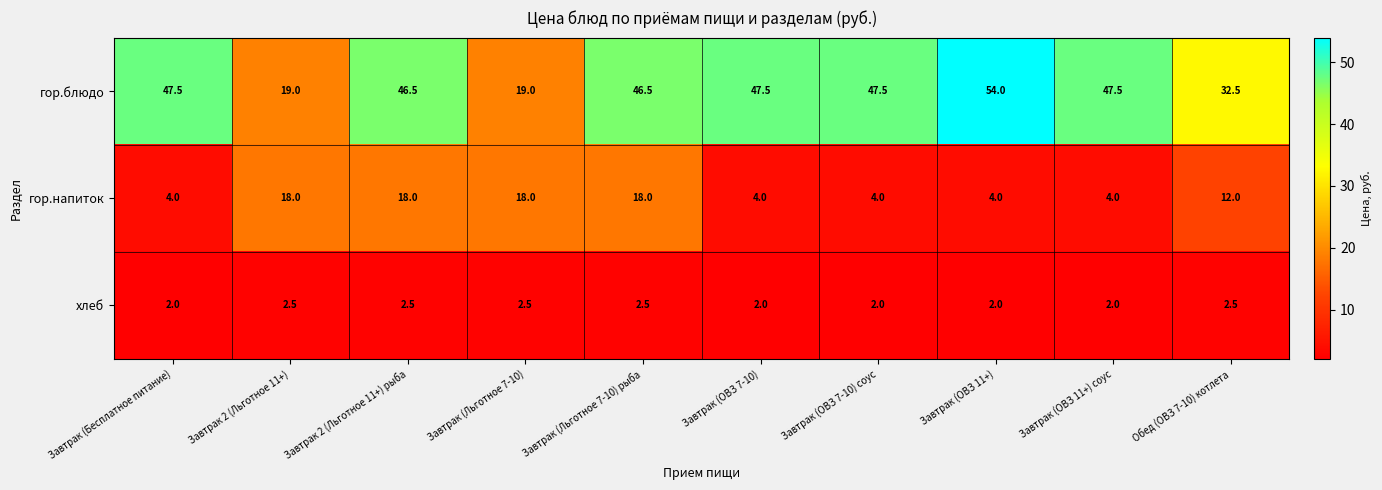

What is the minimum value shown in the chart?

2.0